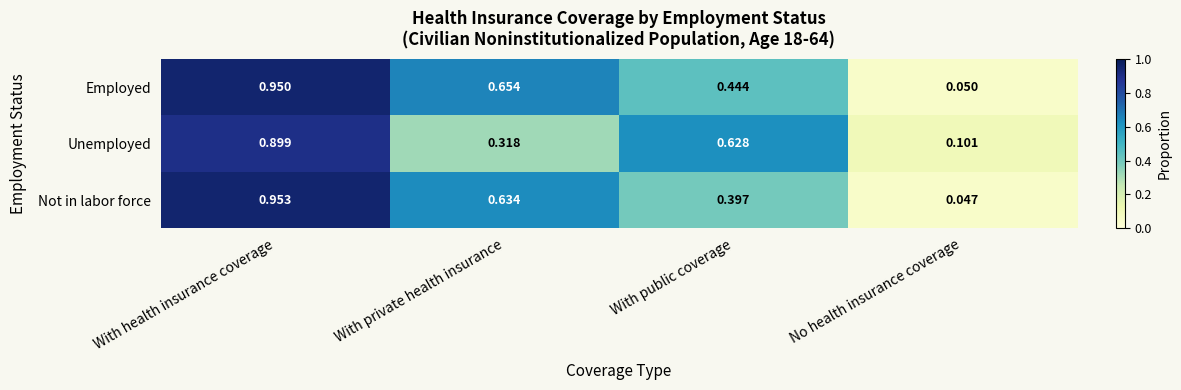

What is the difference between the Employed values at With health insurance coverage and With private health insurance?

0.3